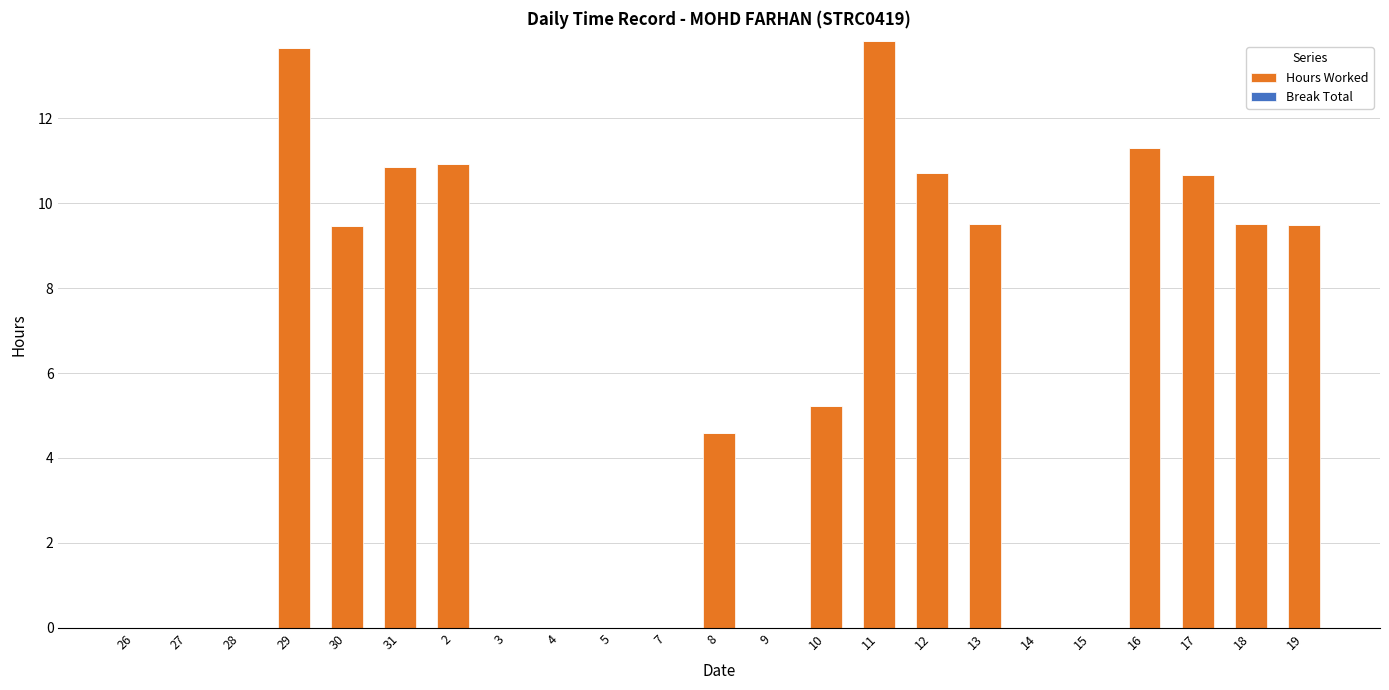

What is the maximum value shown in the chart?

13.8